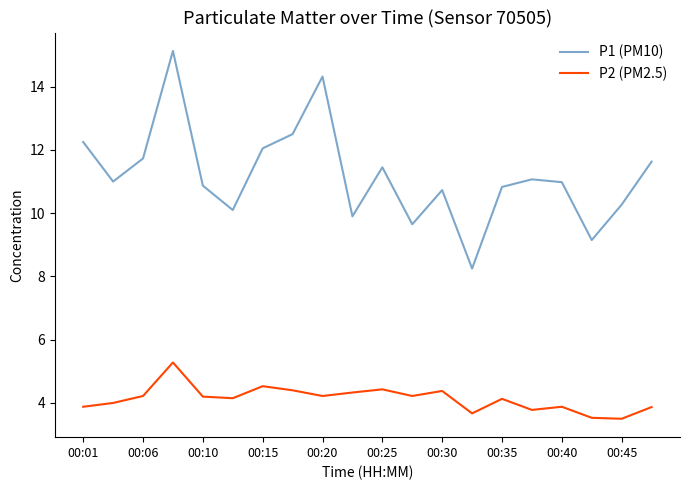

List the series in order of their overall mean, lowest first.

P2 (PM2.5), P1 (PM10)